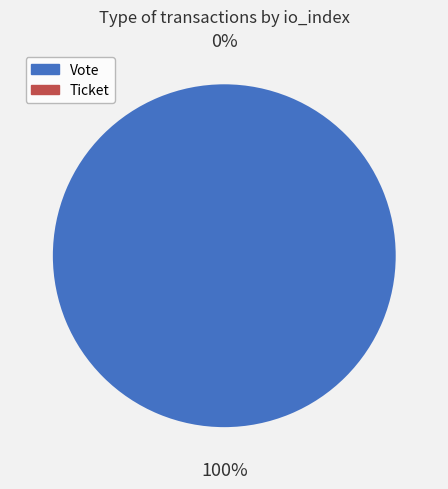

To the nearest percent, what is the average slice percentage?

50%